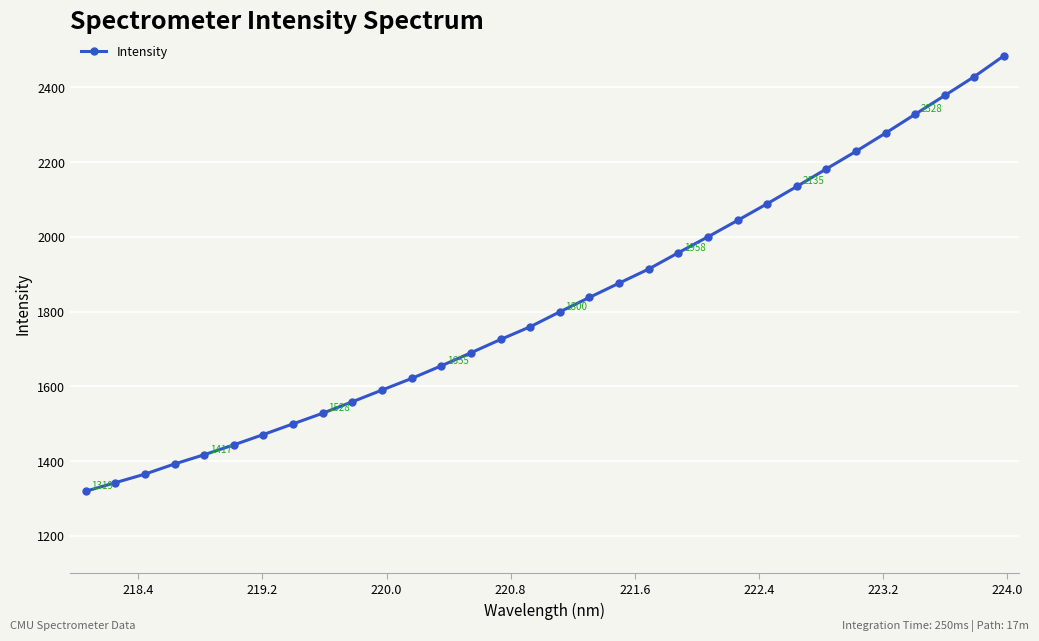

What is the value of the 6th point from the left?

1443.5